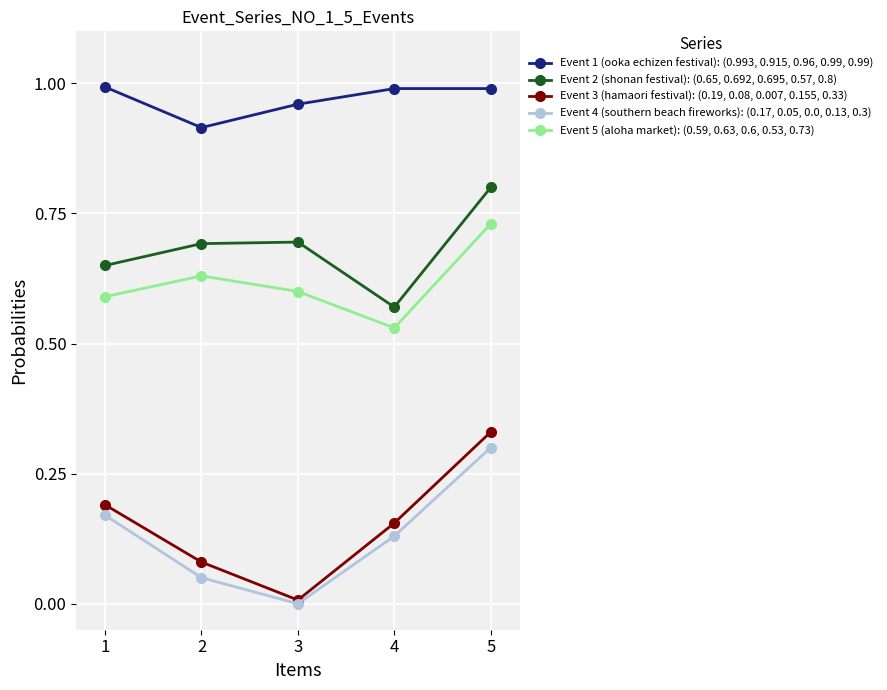

Which series has the largest total across all categories?

Event 1 (ooka echizen festival): (0.993, 0.915, 0.96, 0.99, 0.99)